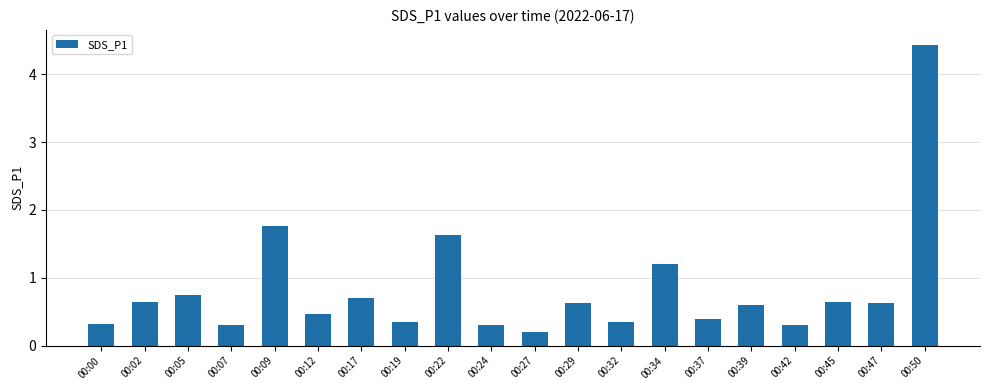

What is the difference between the values at 00:09 and 00:42?

1.5